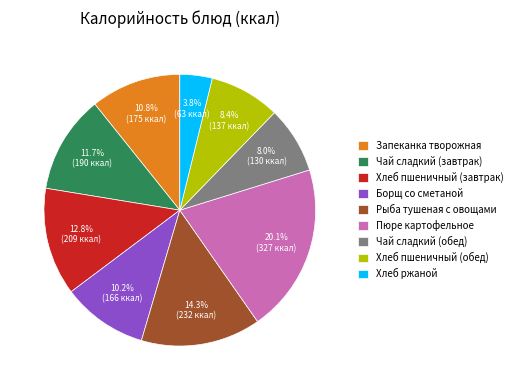

What is the largest slice in the pie chart?

Пюре картофельное